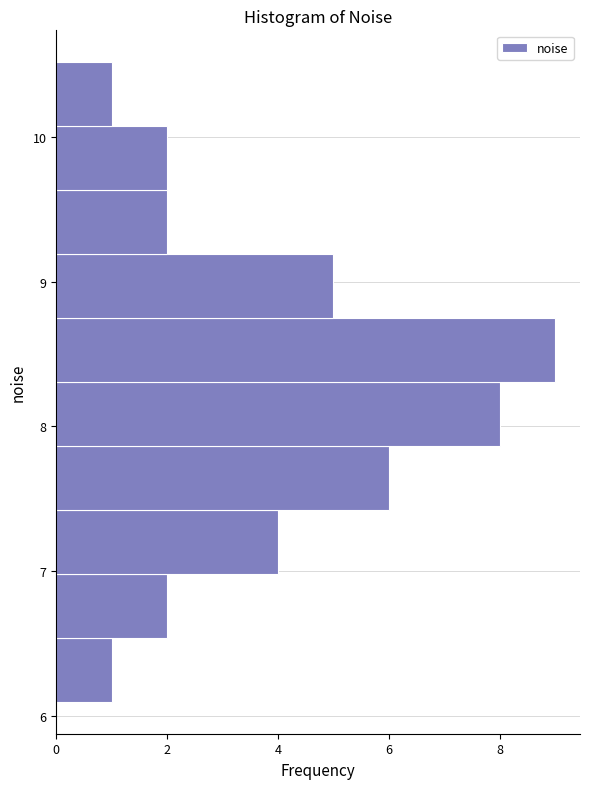

Over which range of the y-axis is the bar longest?

8.3 to 8.7